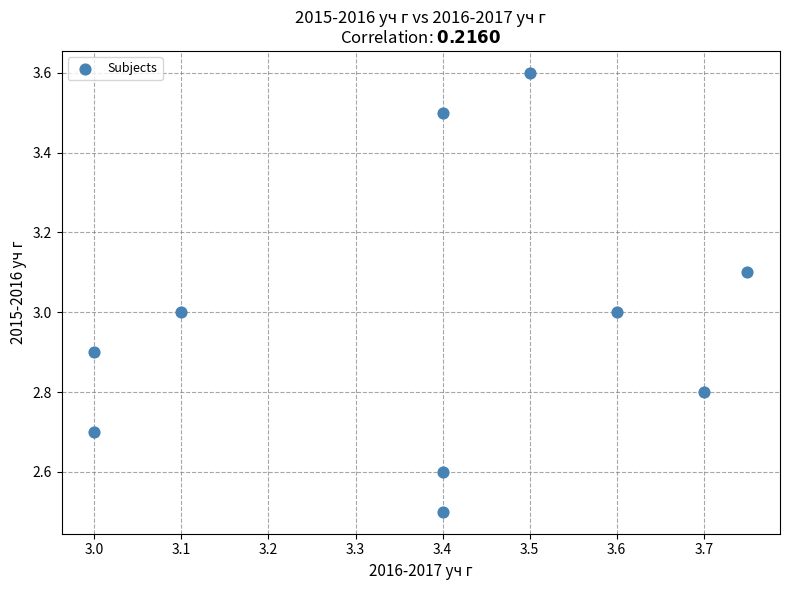

What is the range of X values (max minus min)?

0.8